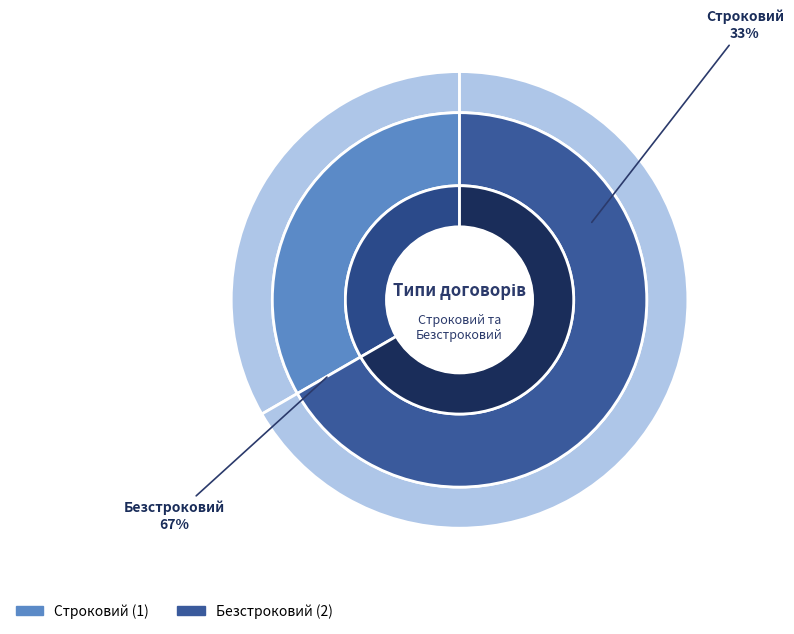

Which category has the smallest portion of the pie?

Строковий